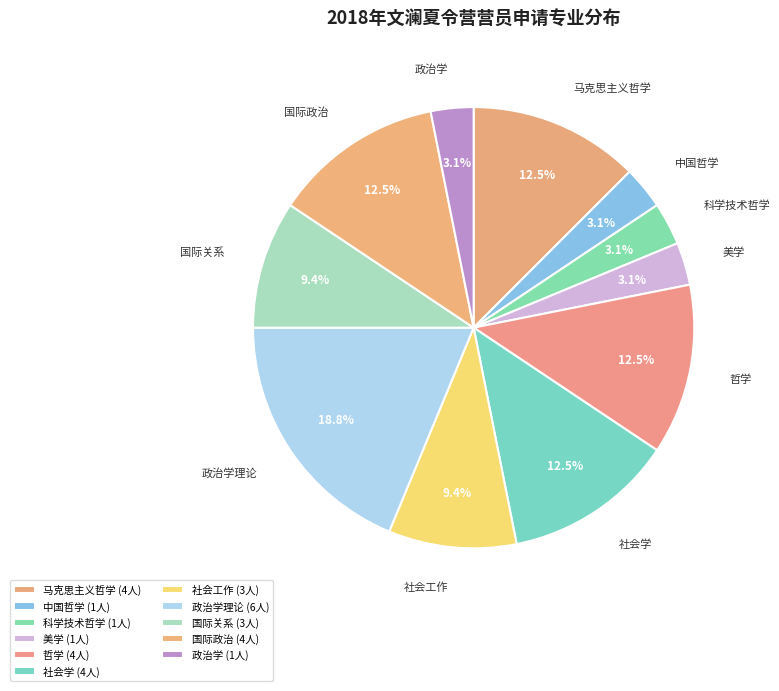

Is there any slice that represents more than half of the pie?

No